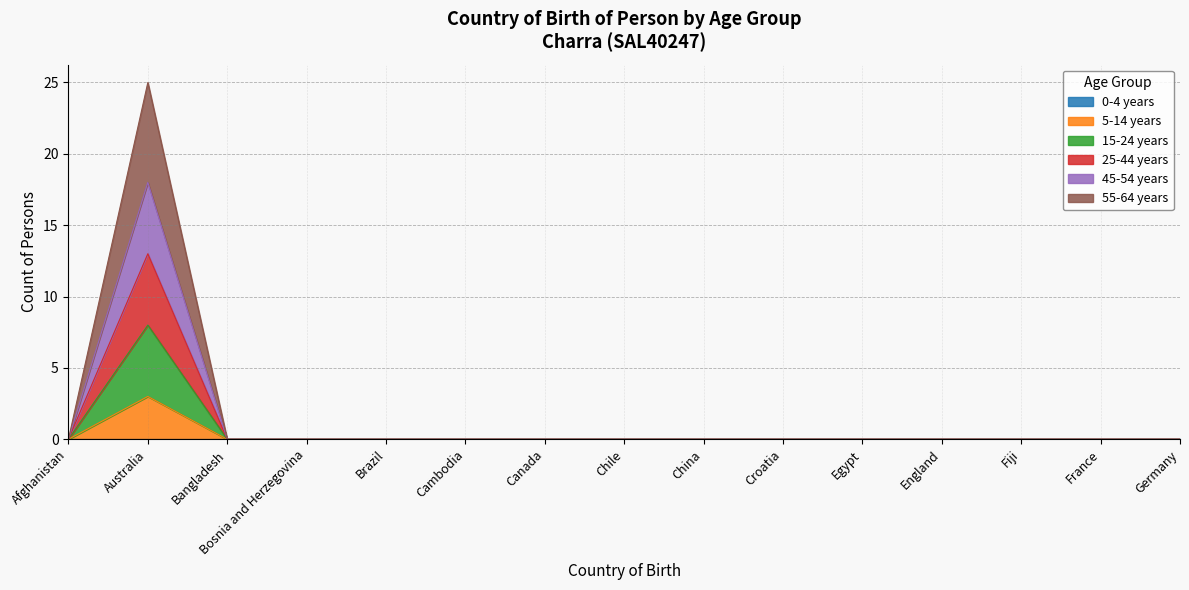

Does the chart display data point markers on the line(s)?

No